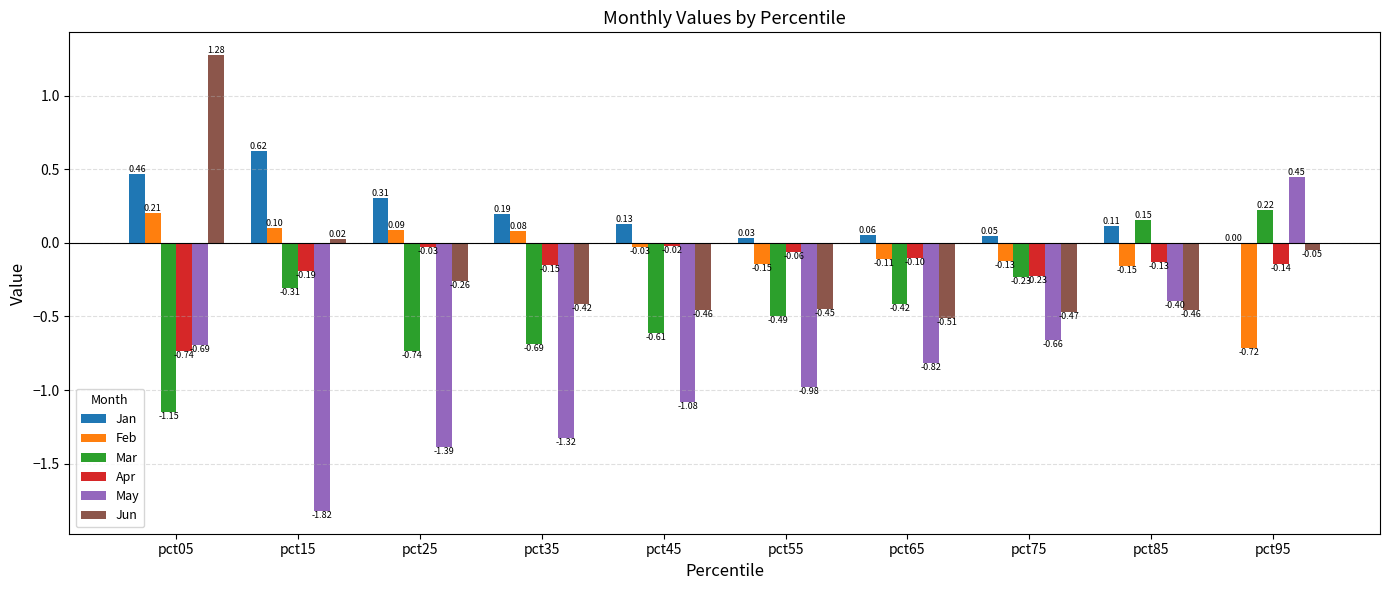

At which label does Mar first exceed 0?

pct85